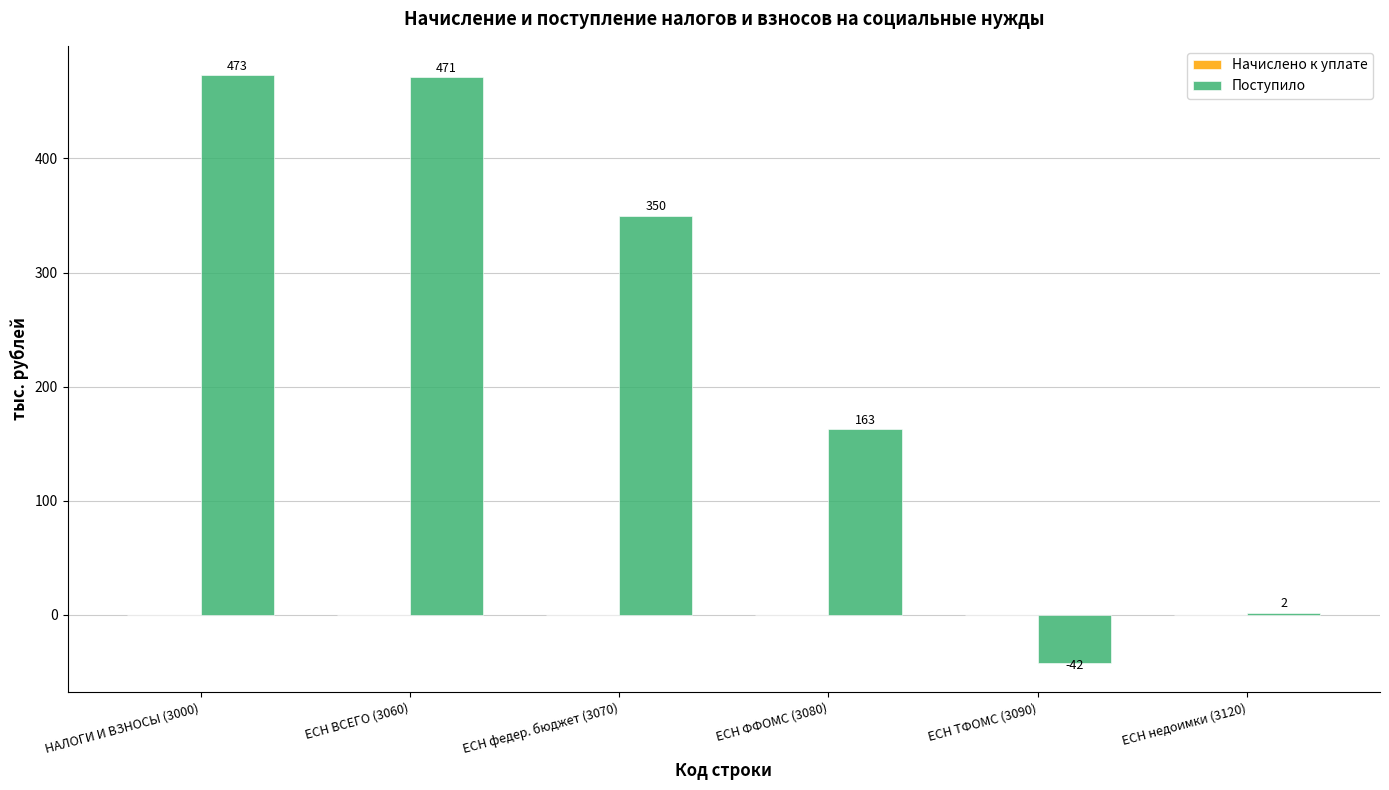

What is the greatest value displayed?

473